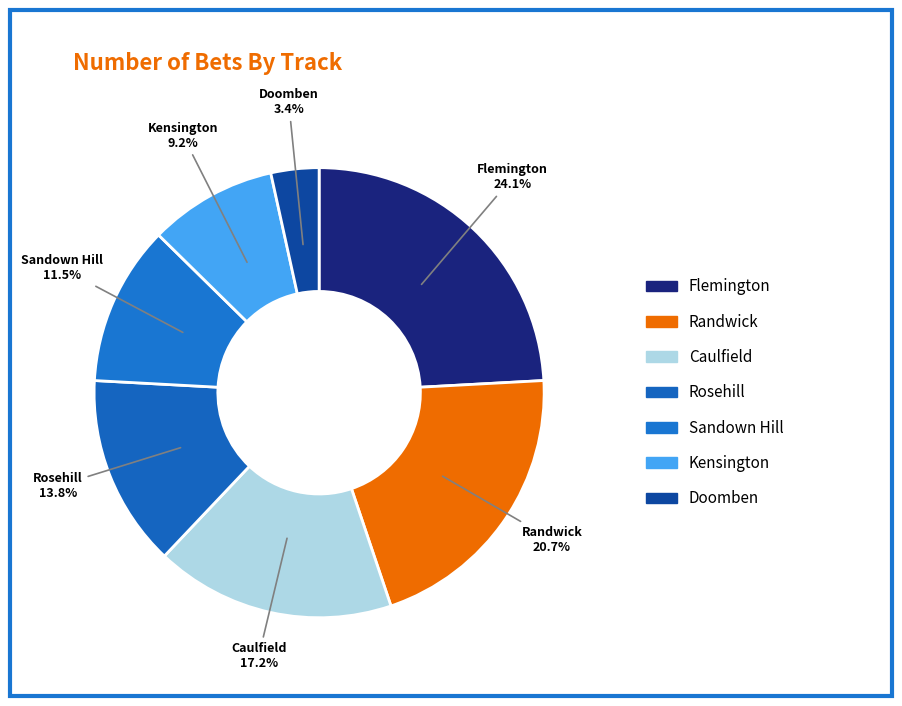

How many segments does this pie chart have?

7